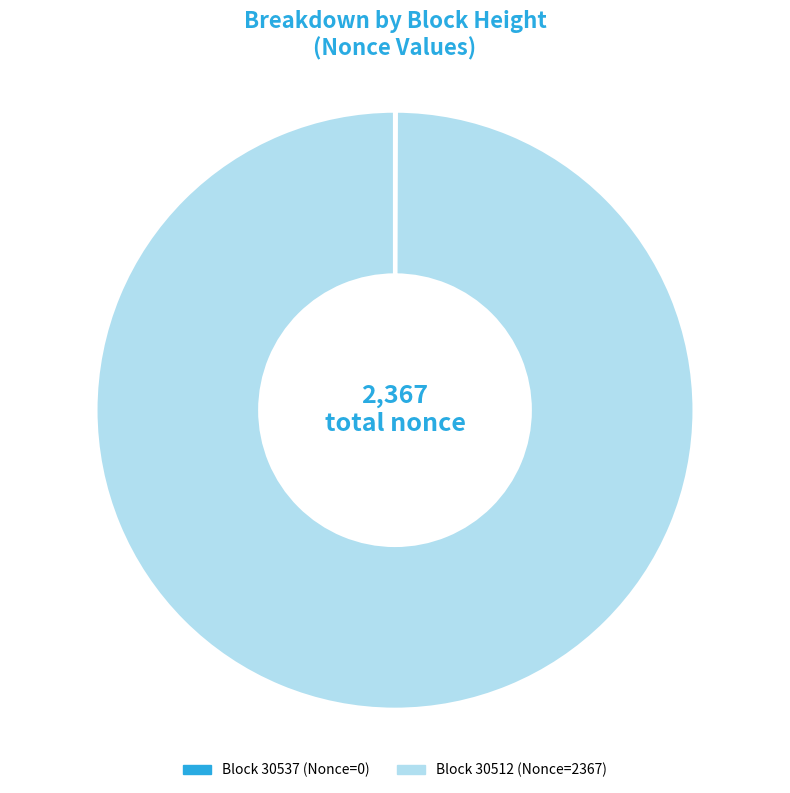

Does any single category account for the majority?

Yes